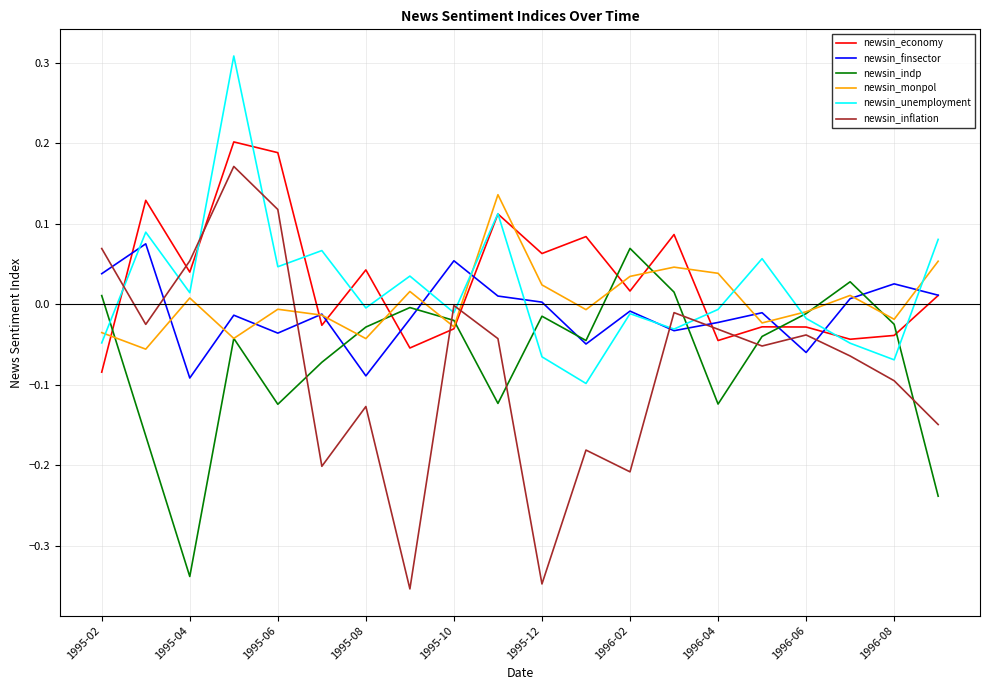

True or false: newsin_inflation and newsin_finsector cross at least once.

True